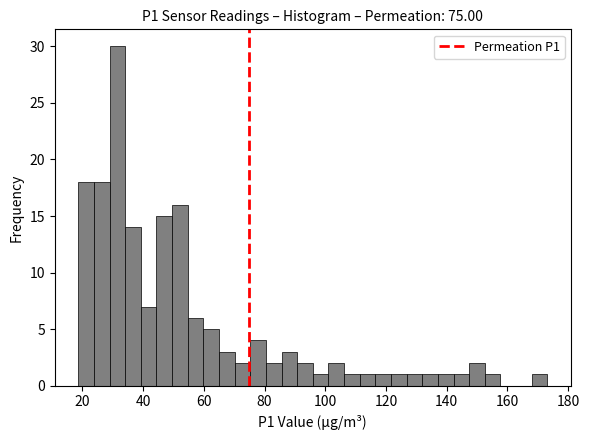

Read against the x-axis, roughly where is the centre of the tallest bar?

32